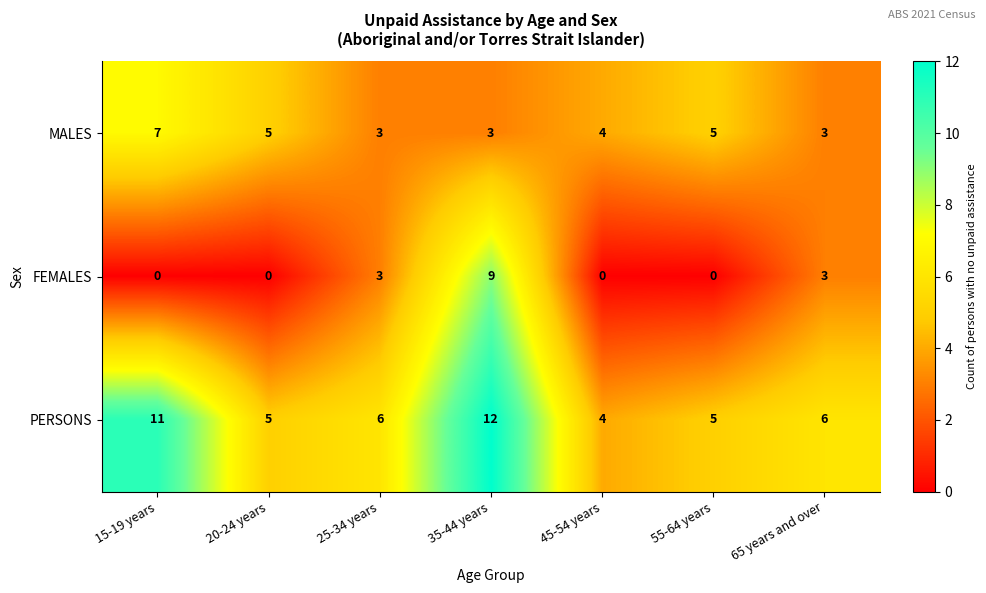

How many categories are shown in the chart?

7